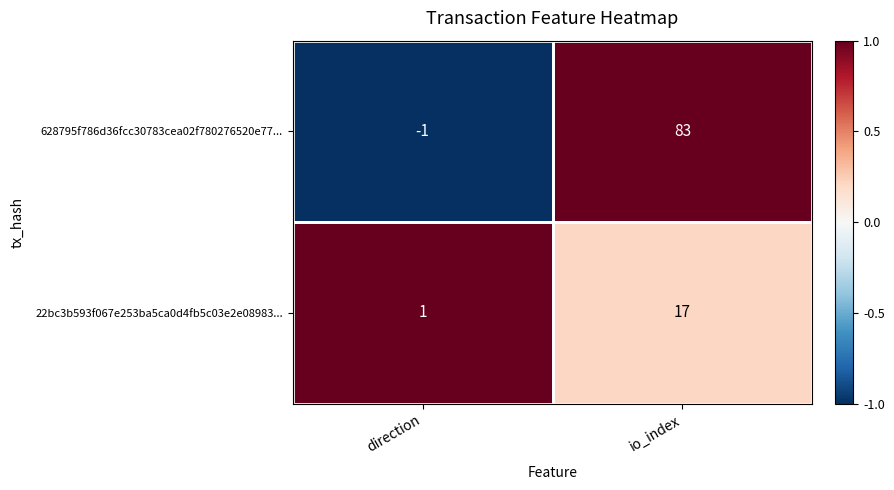

The value of 22bc3b593f067e253ba5ca0d4fb5c03e2e08983... at io_index is 26. True or false?

False